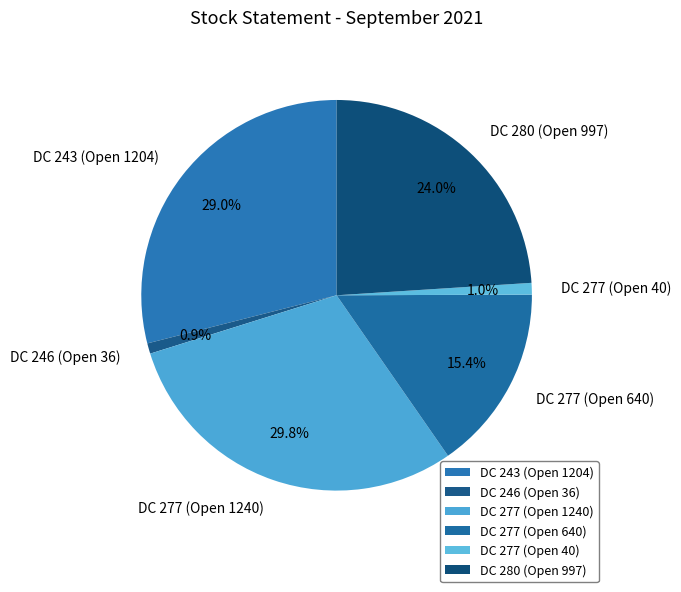

Which category has the biggest portion of the pie?

DC 277 (Open 1240)